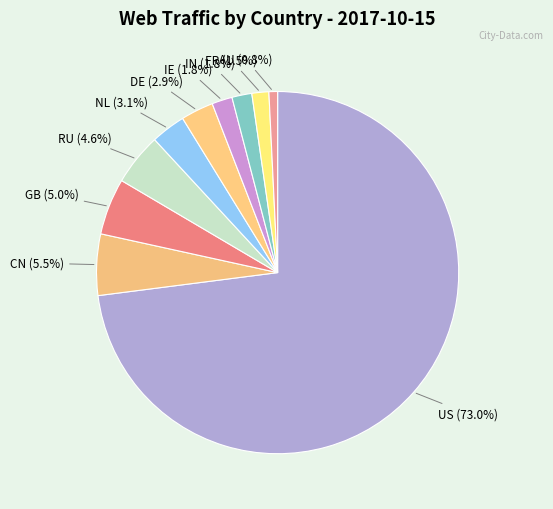

To the nearest percent, what is the difference between the largest and smallest slice percentages?

72%